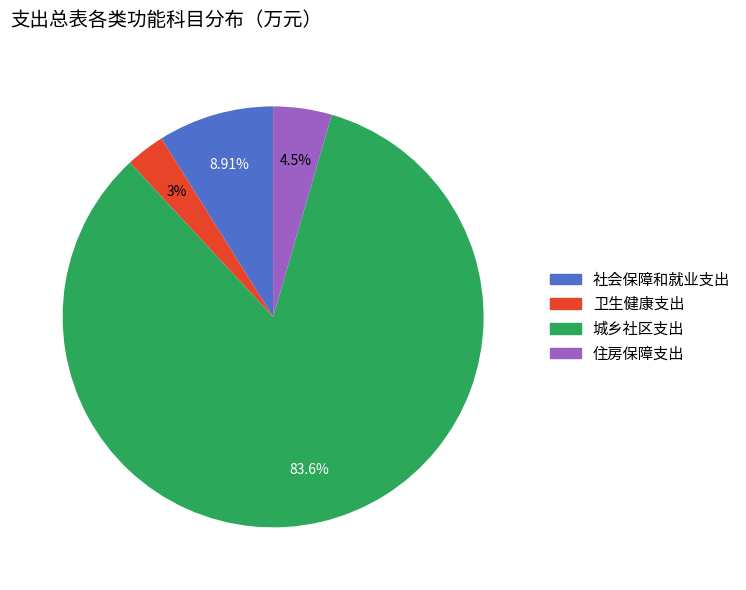

What is the majority slice?

城乡社区支出